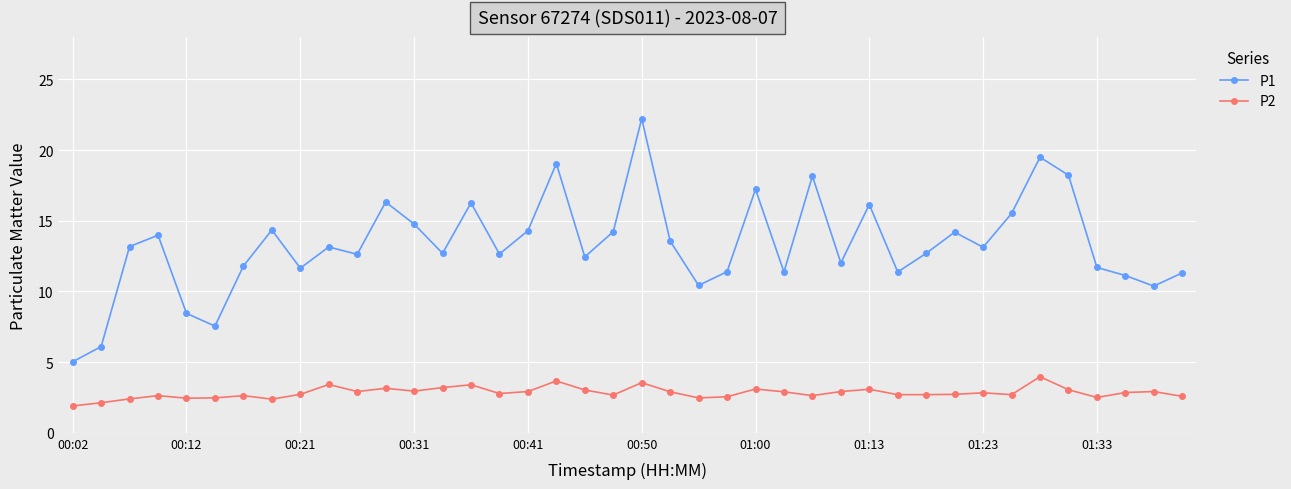

True or false: P2 and P1 cross at least once.

False